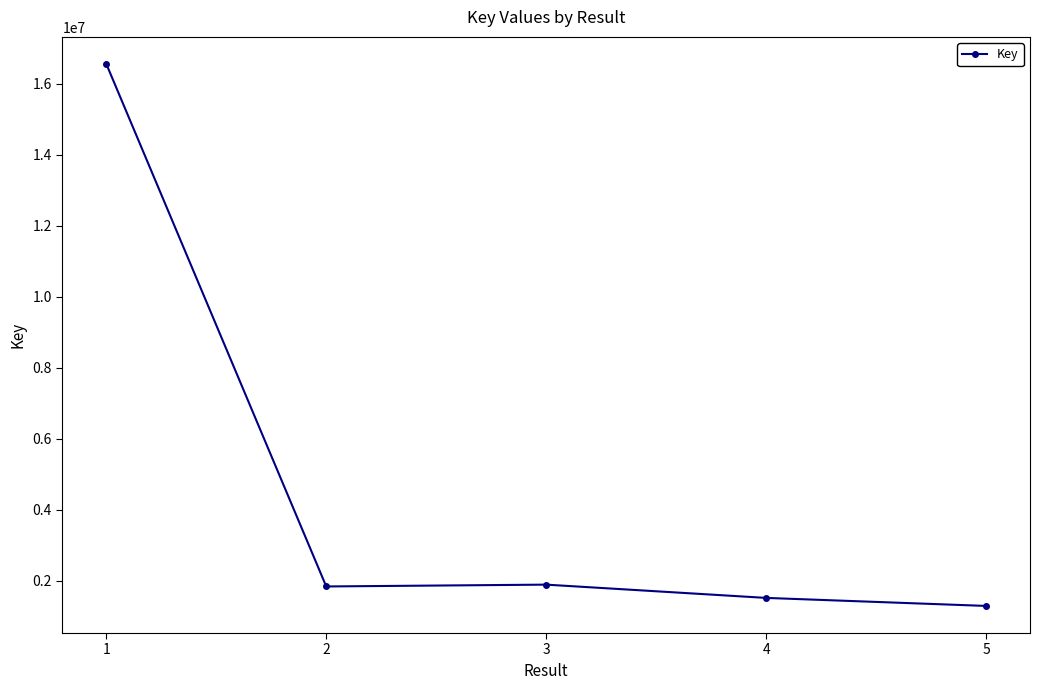

Does the chart display data point markers on the line(s)?

Yes